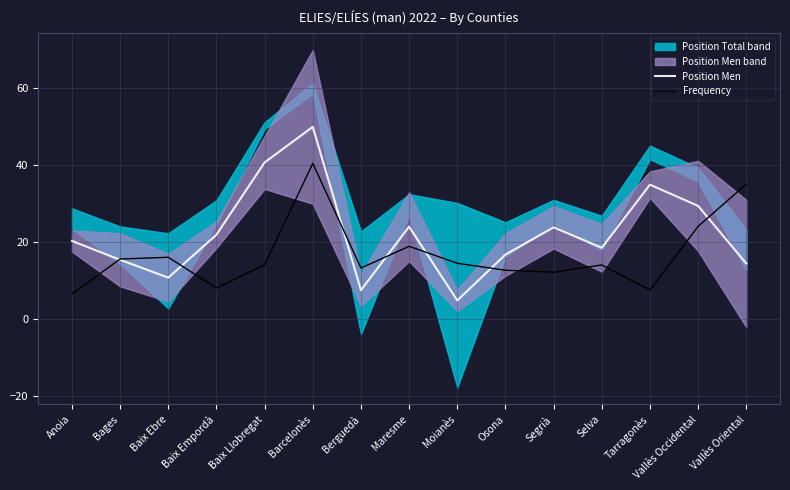

List the series in order of their overall mean, lowest first.

Frequency, Position Men